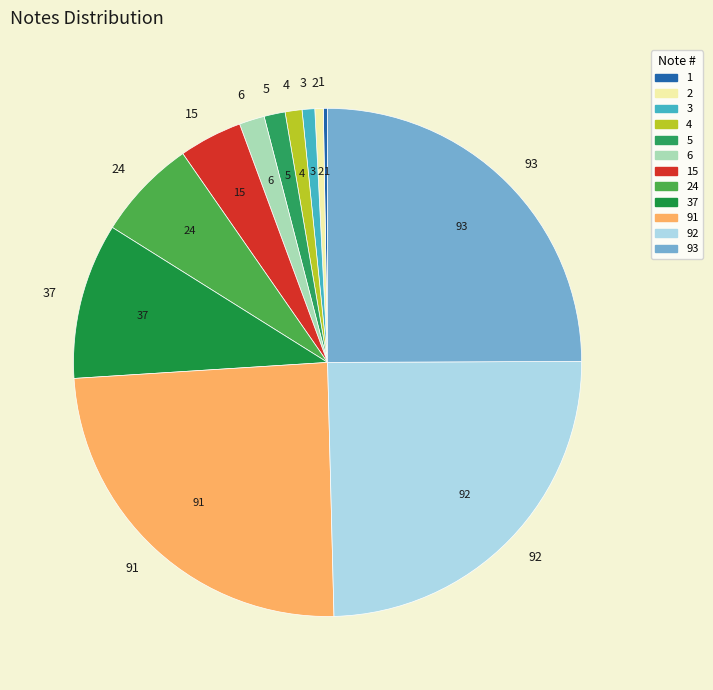

Combined, do 5 and 93 account for over 50%?

No